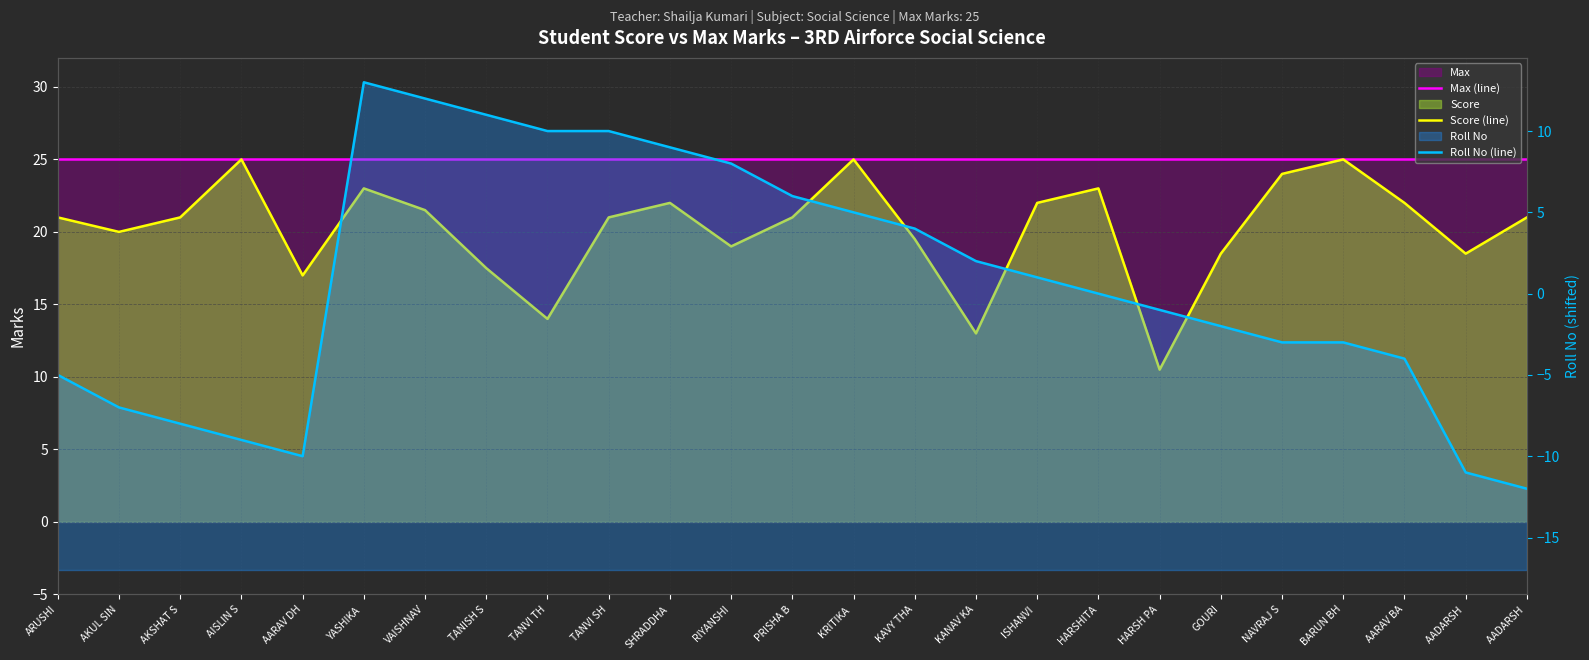

Read the Roll No (line) value at AARAV BA.

-4.0